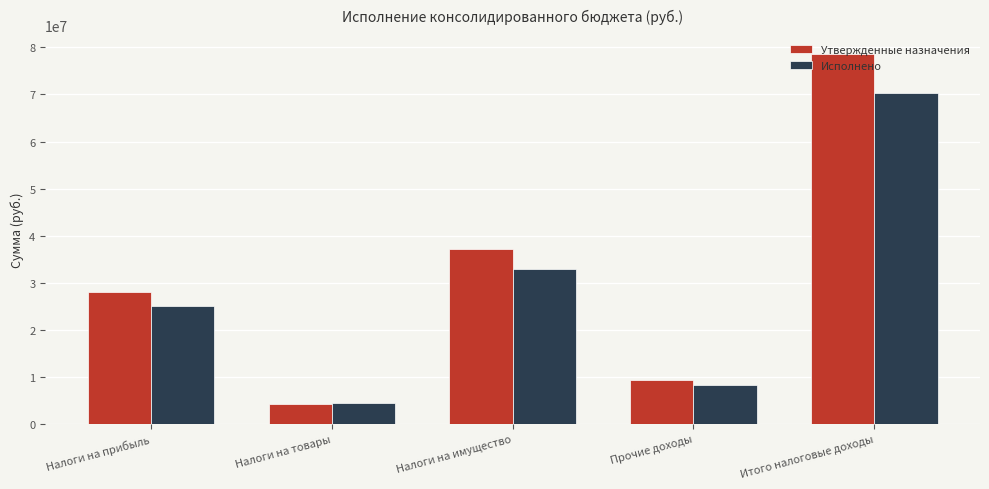

What is the label of the 3rd bar from the right?

Налоги на имущество